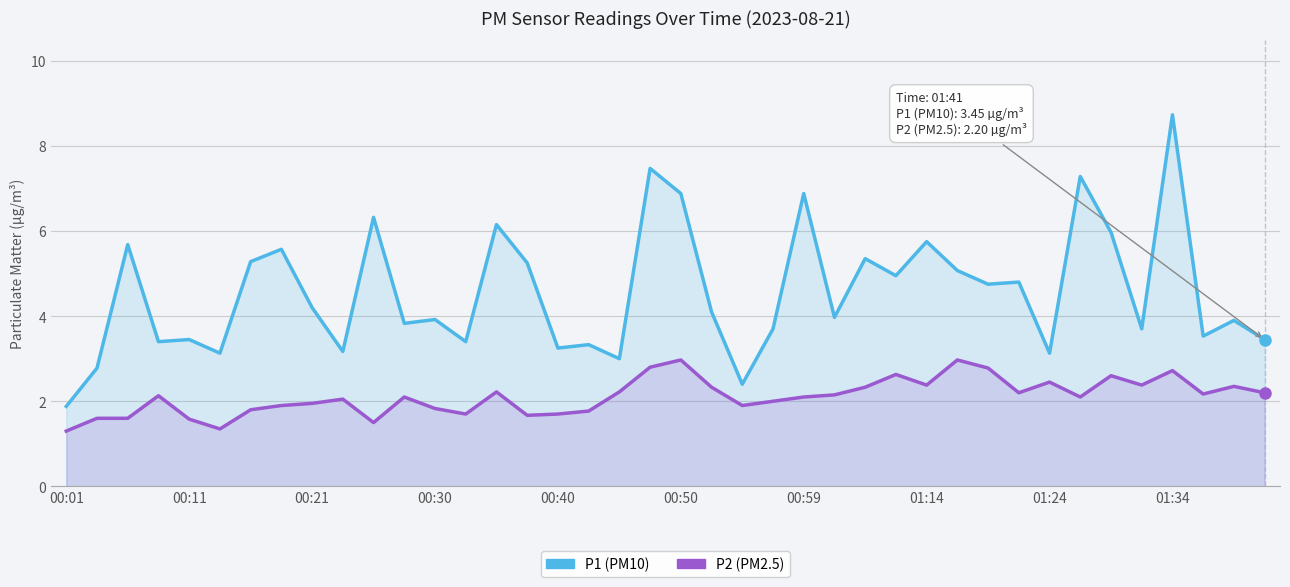

True or false: P2 and P1 cross at least once.

False